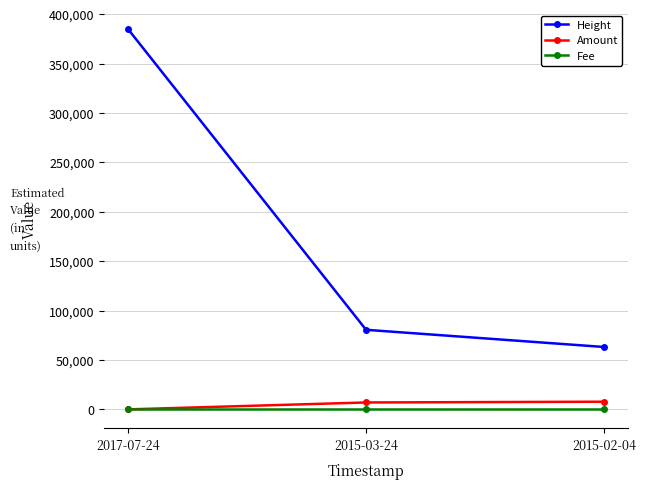

List the labels in order of Height value, smallest first.

2015-02-04, 2015-03-24, 2017-07-24